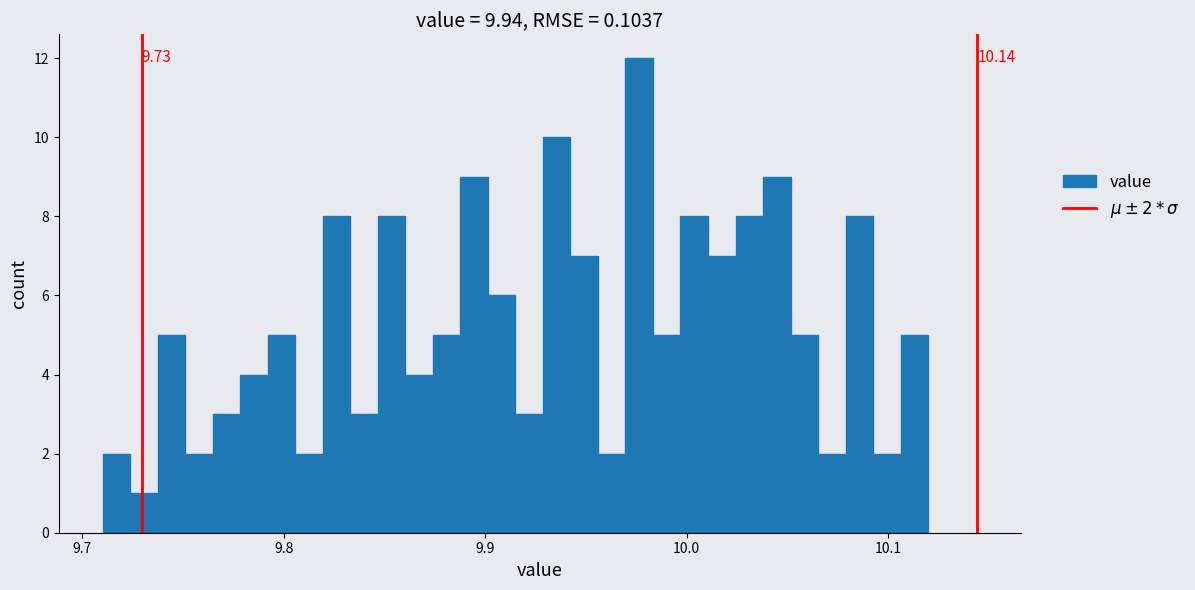

Read against the x-axis, roughly where is the centre of the tallest bar?

9.98